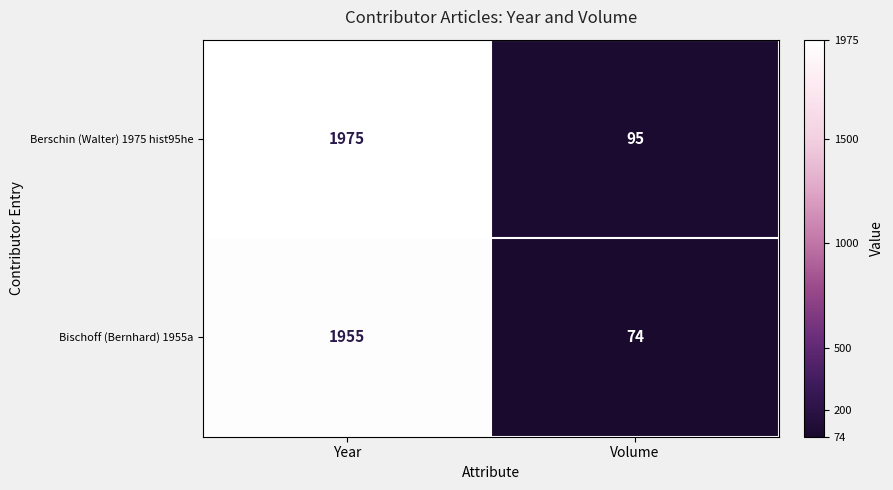

What value does the Bischoff (Bernhard) 1955a series have at Volume, to the nearest 100?

100